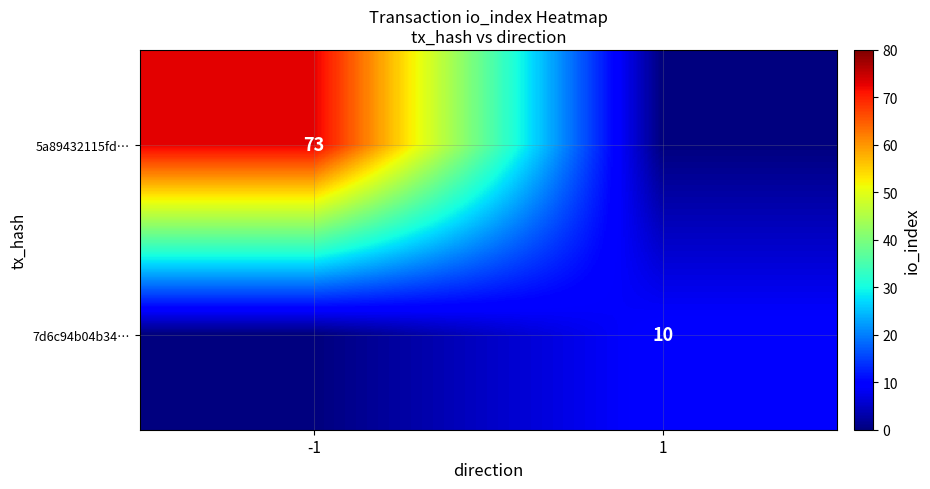

True or false: 5a89432115fd… has a value of 126 at -1.

False